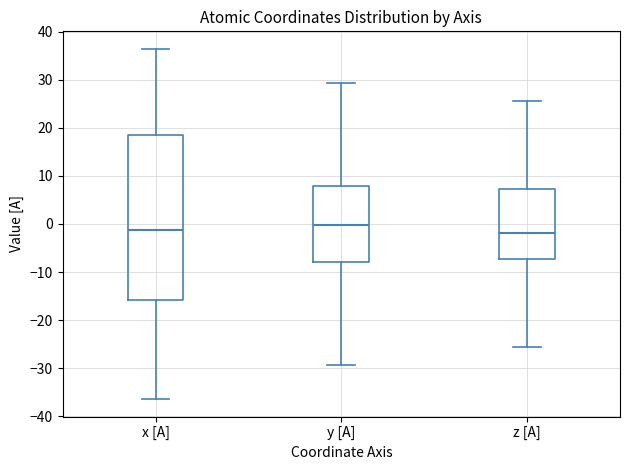

Where does the lower whisker of the box for x [A] end on the y-axis? The values are not printed on the chart, so give them approximately, as read against the axis.

-36